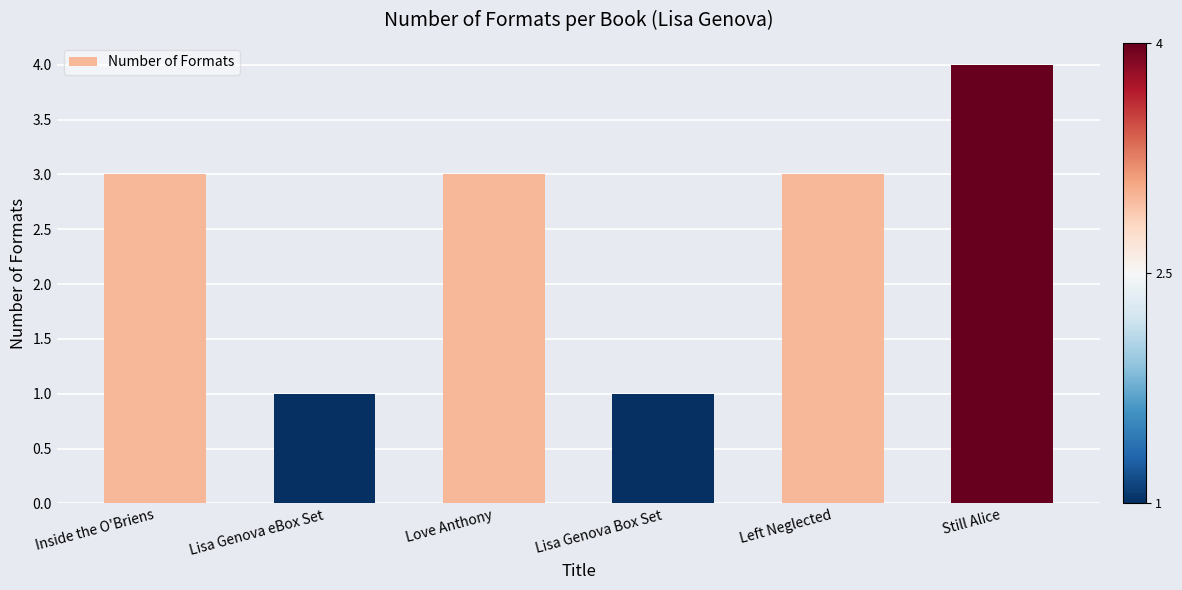

Approximately how many times larger is the value at Lisa Genova Box Set compared to Inside the O'Briens?

0.3